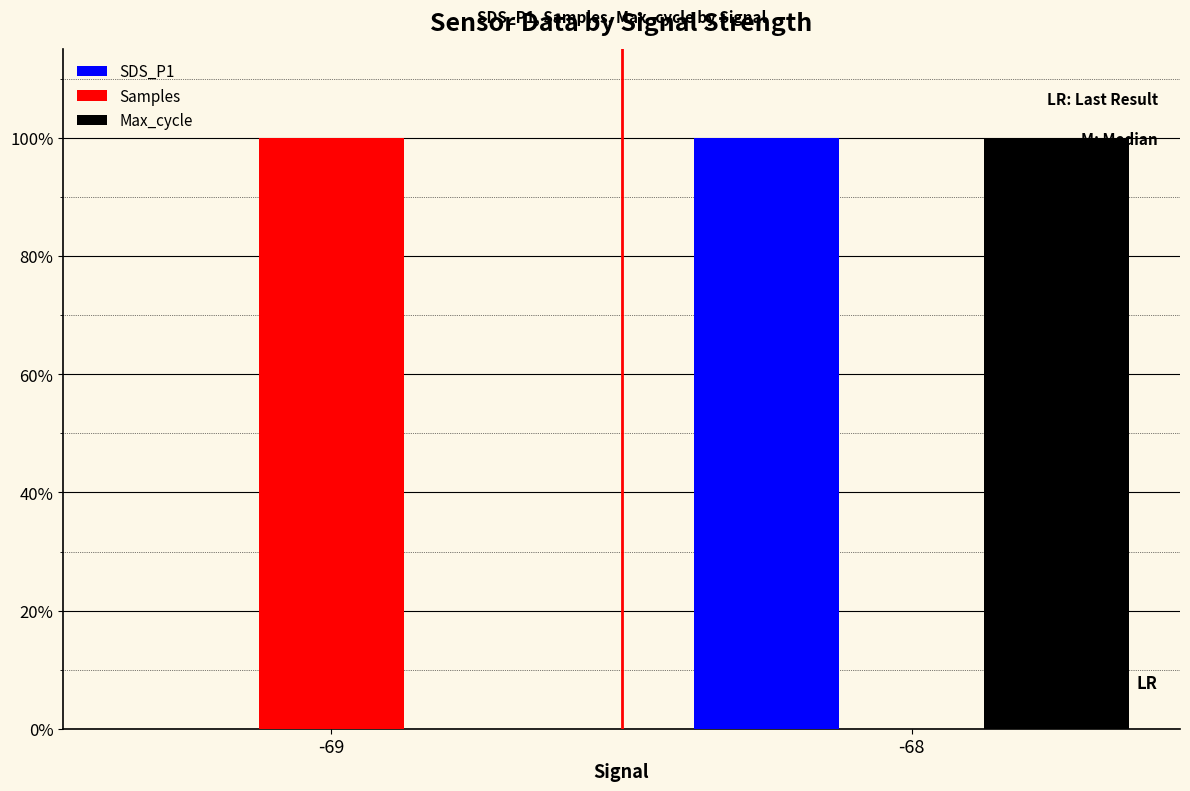

What are all the series names shown in the legend?

SDS_P1, Samples, Max_cycle